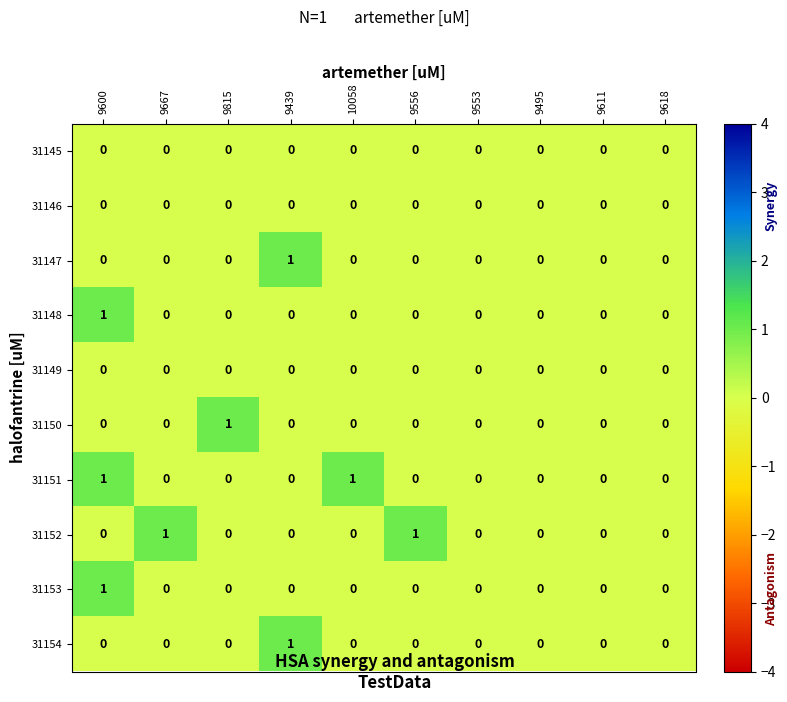

At which category is the sum across all series the highest?

9600